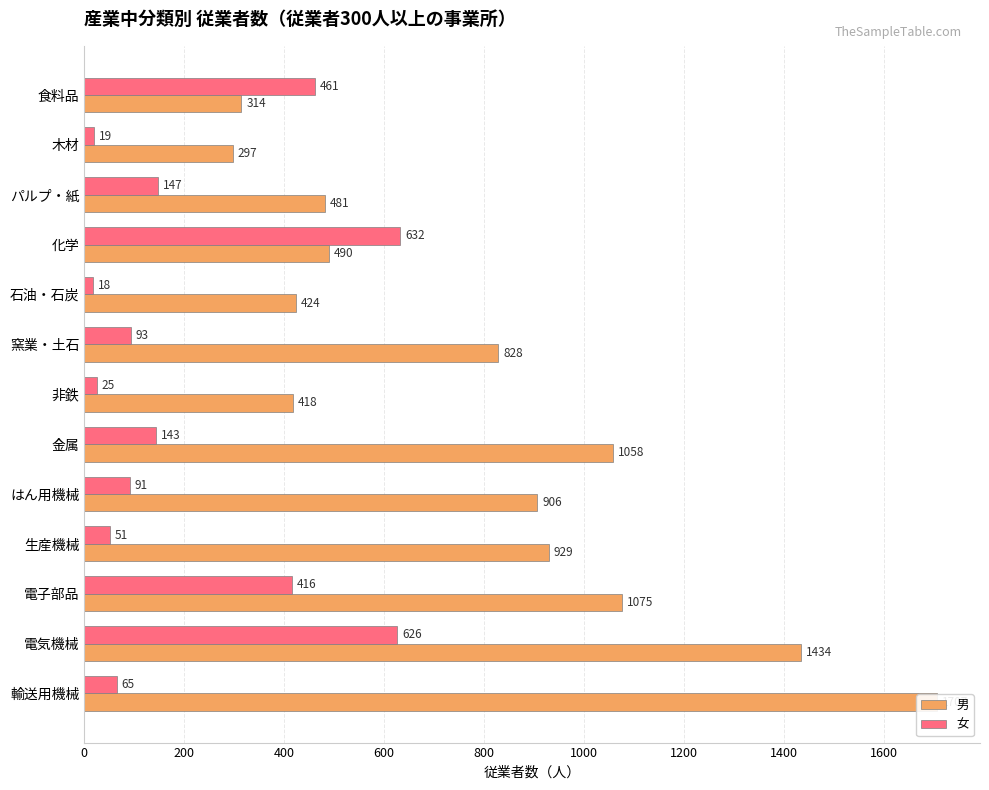

Does the chart contain stacked bars?

No